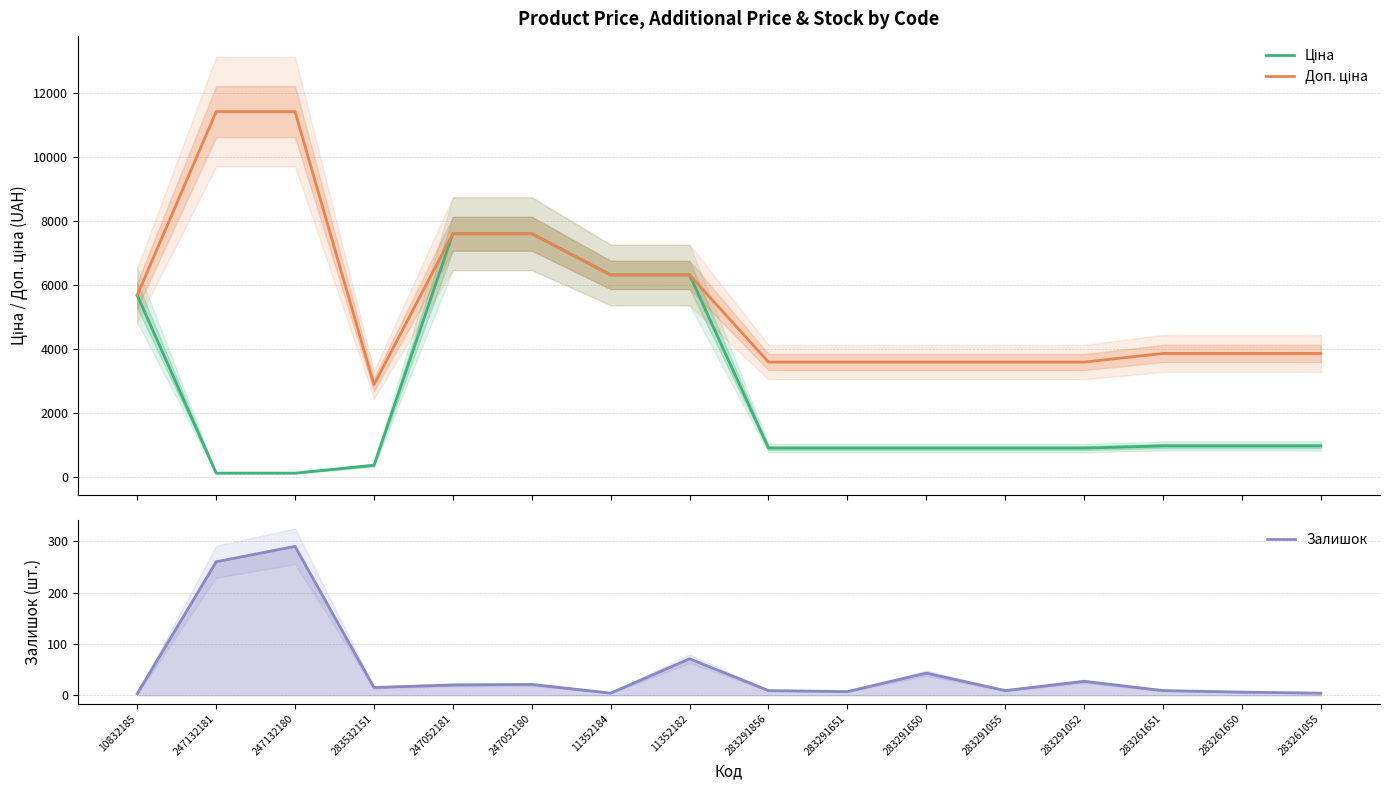

What is the lowest value of the Залишок series?

3.0